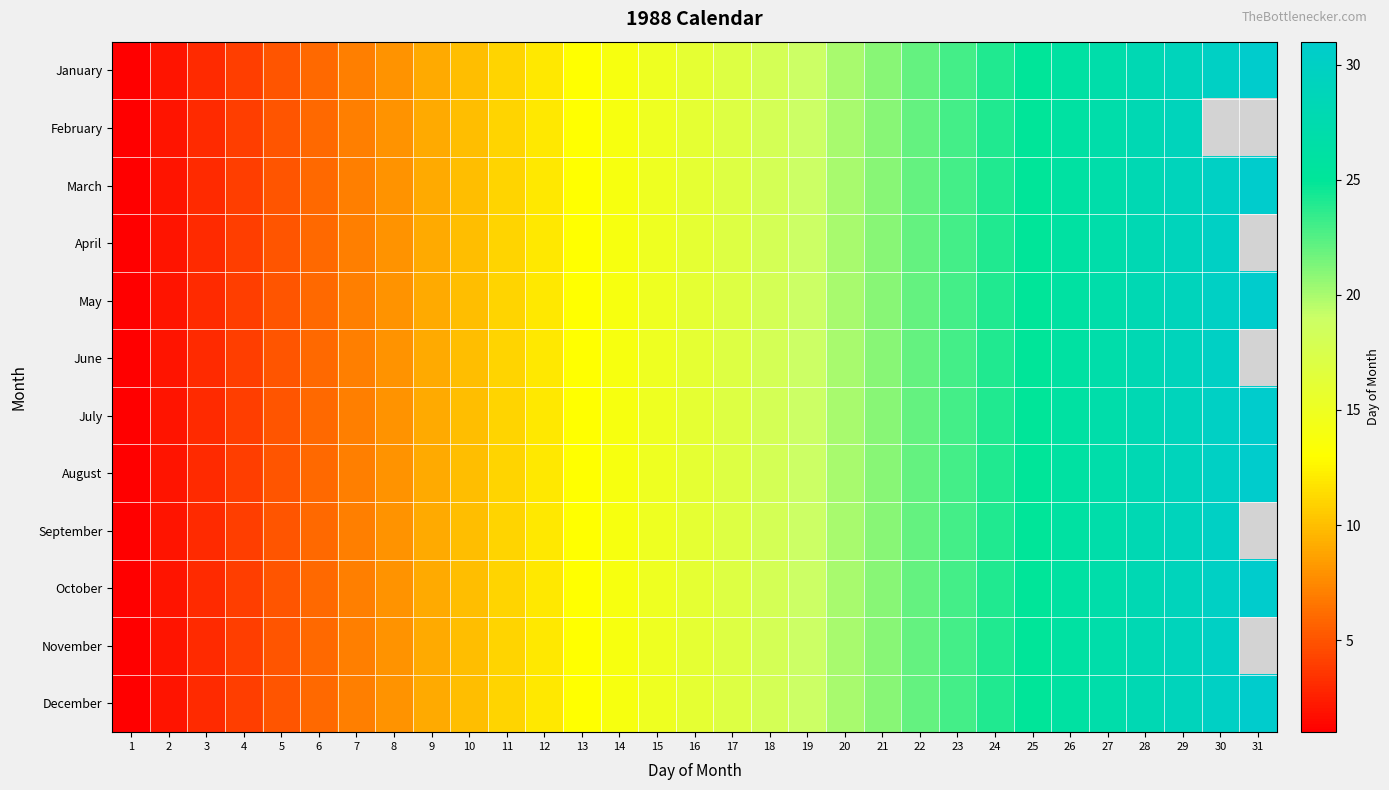

What is the smallest value displayed?

1.0